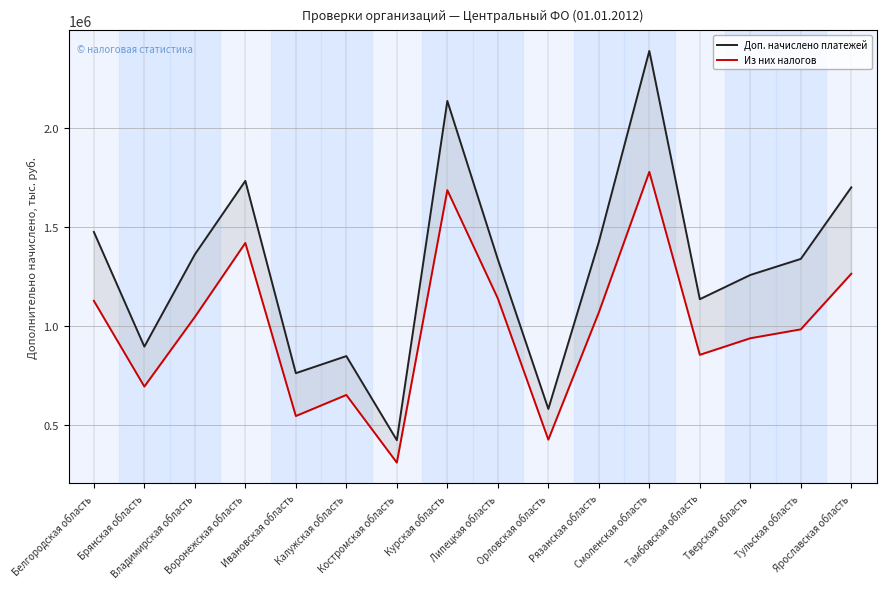

At how many categories does at least one series exceed 2208047?

1